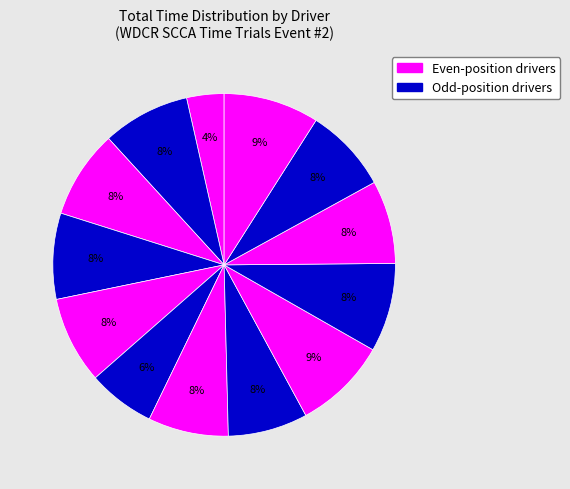

How many slices are in this pie chart?

13